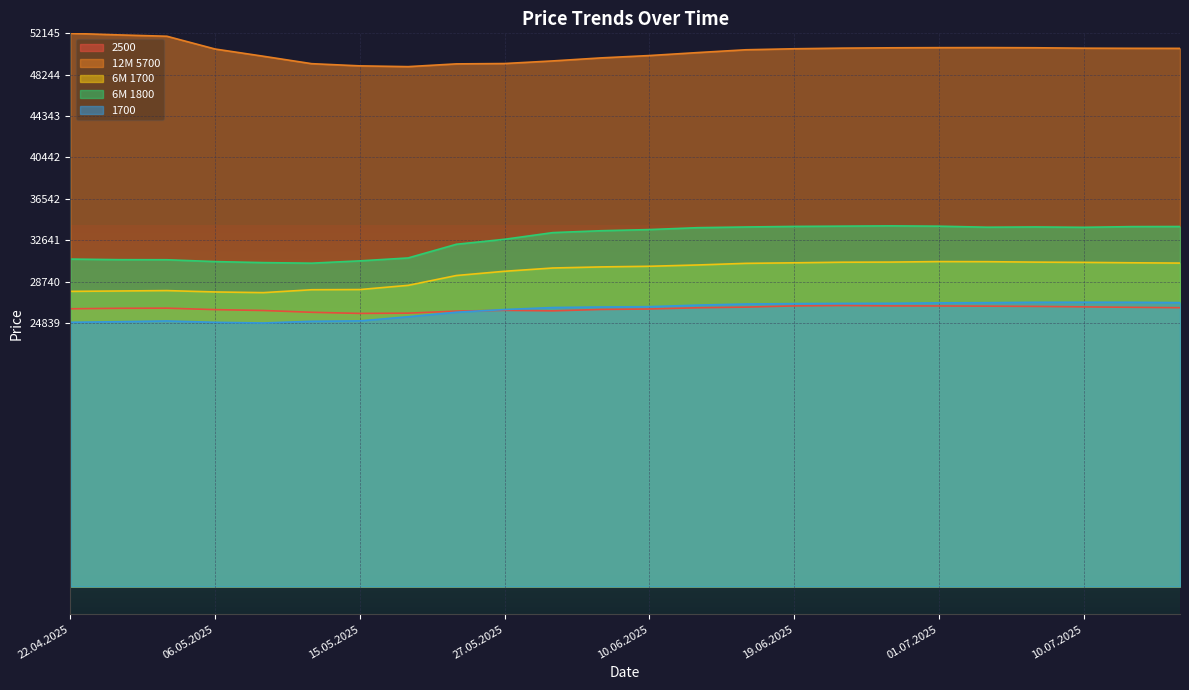

What is the label of the 7th point from the left?

15.05.2025